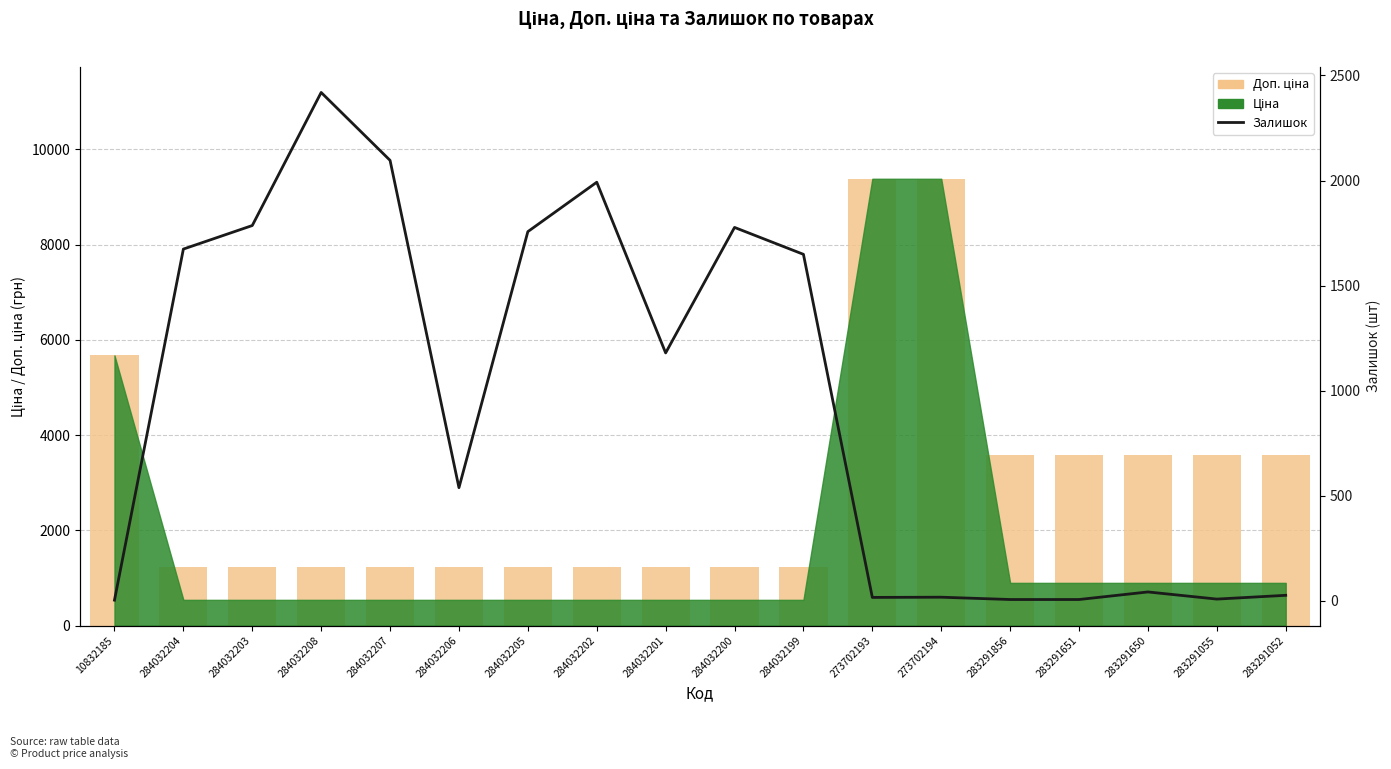

What is the minimum value for Доп. ціна?

1235.4